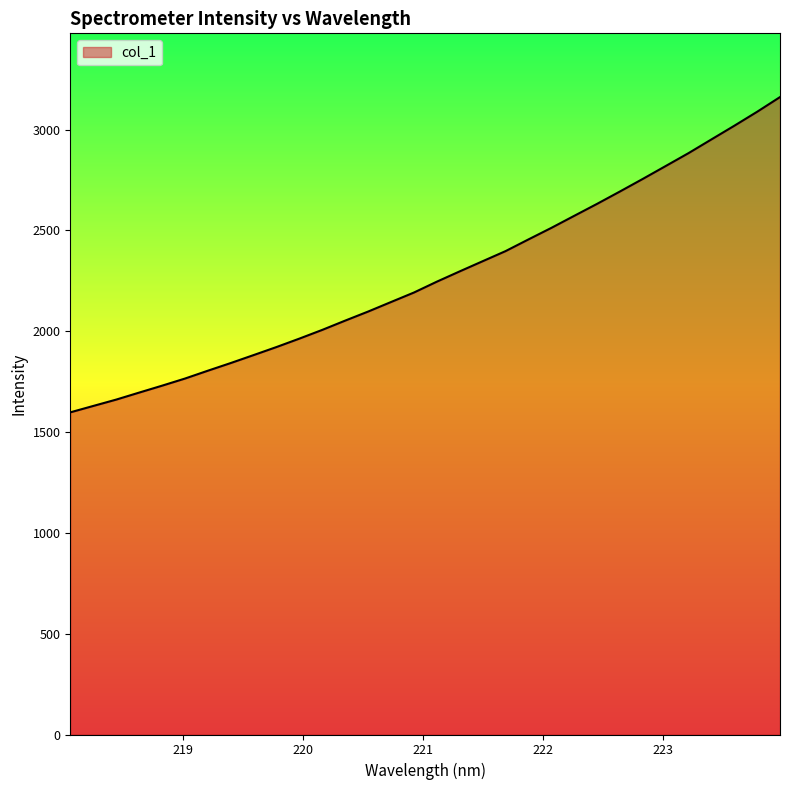

True or false: the data has more than 2 interior local peaks.

False